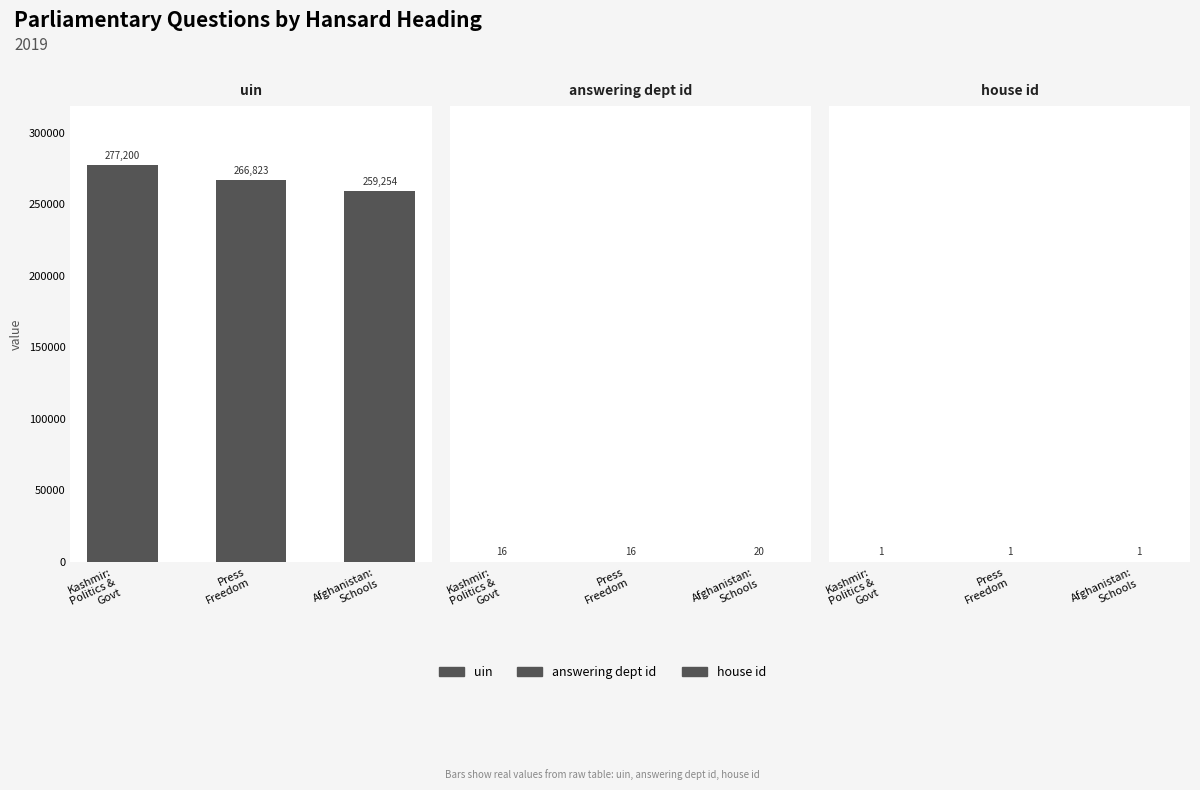

Reading left to right, extract all data points from this chart.

uin: 277200	266823	259254
answering dept id: 16	16	20
house id: 1	1	1